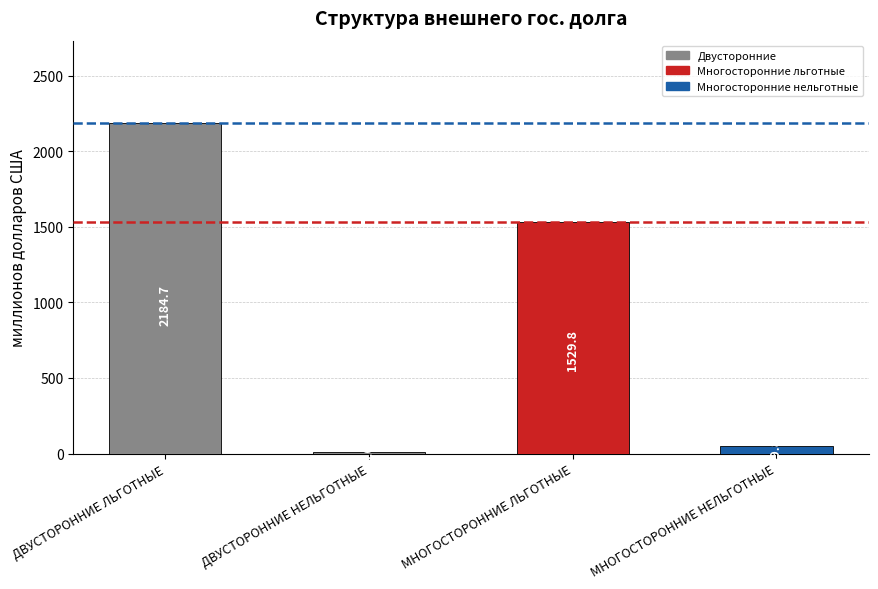

What is the change in value from ДВУСТОРОННИЕ НЕЛЬГОТНЫЕ to МНОГОСТОРОННИЕ ЛЬГОТНЫЕ?

+1521.8